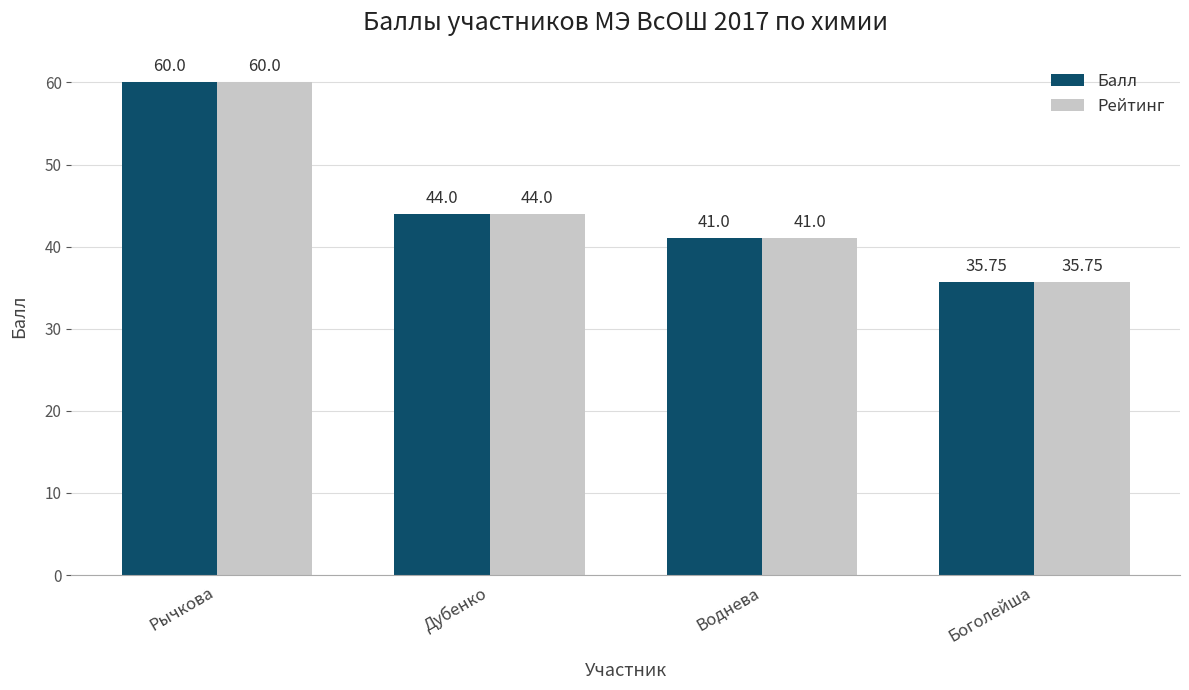

At which label does Рейтинг reach its minimum?

Боголейша